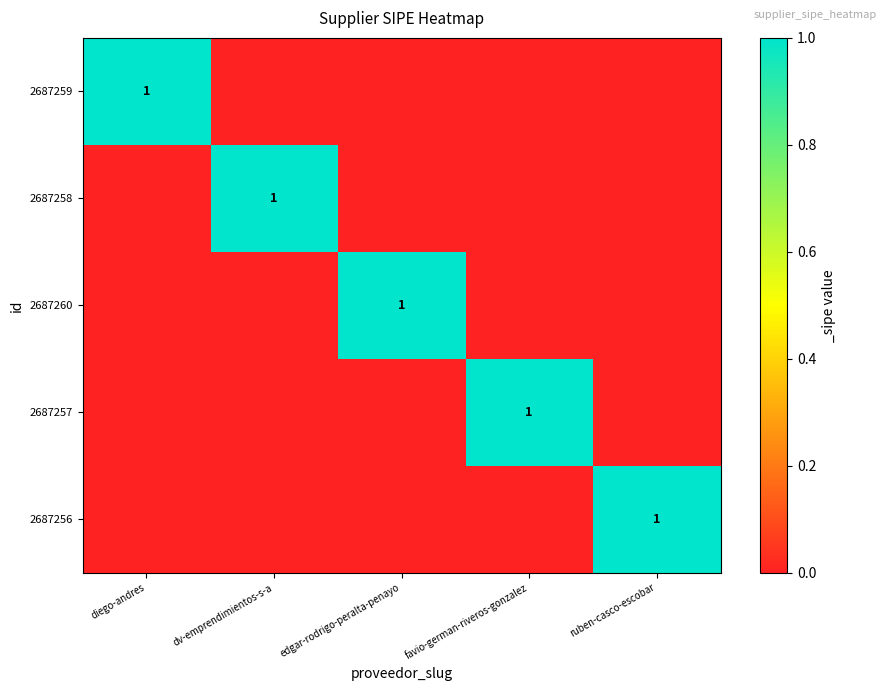

At which category is the sum across all series the highest?

diego-andres